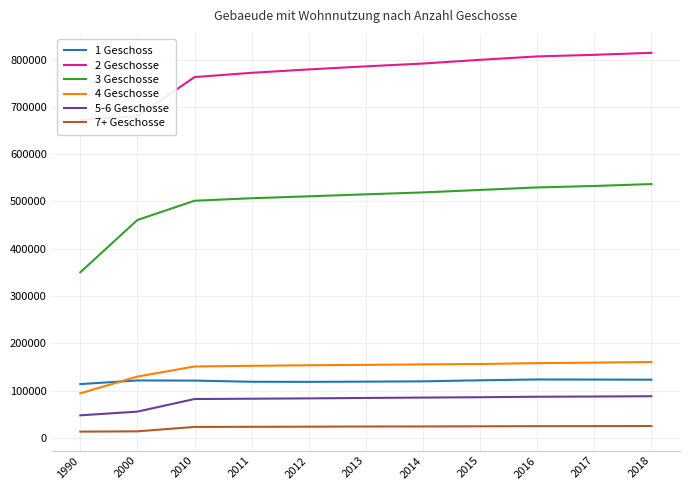

How many data points in 7+ Geschosse are above 24231?

5